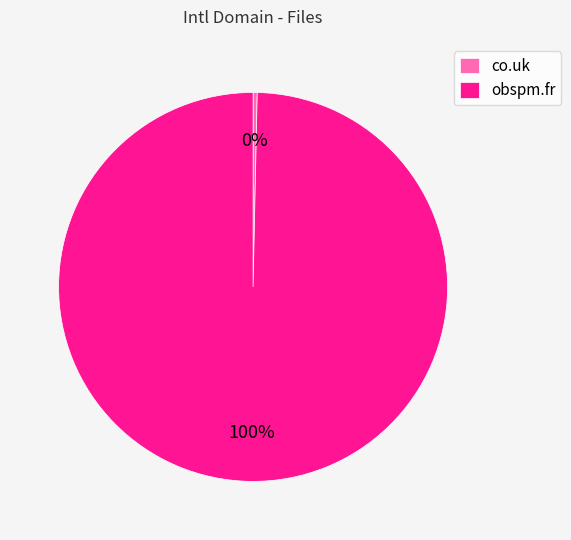

What is the largest slice in the pie chart?

obspm.fr